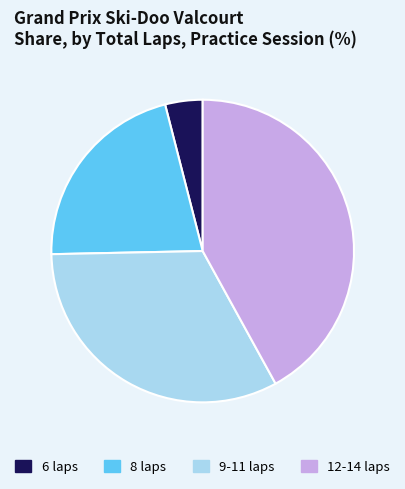

Rank the categories by value from lowest to highest.

6 laps, 8 laps, 9-11 laps, 12-14 laps